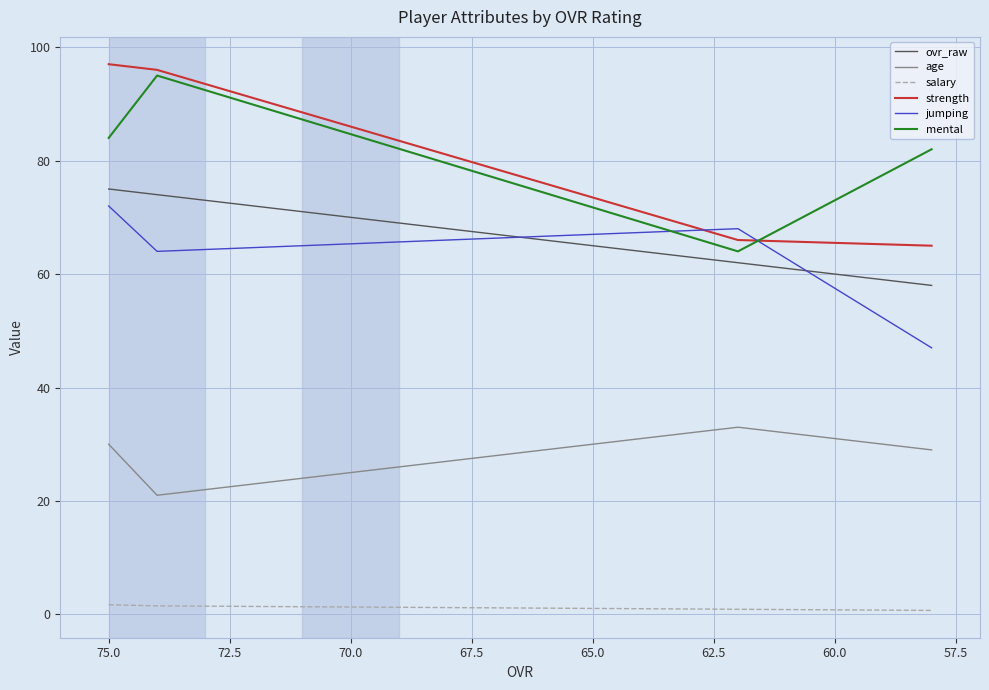

How many values in the mental series exceed 84?

1